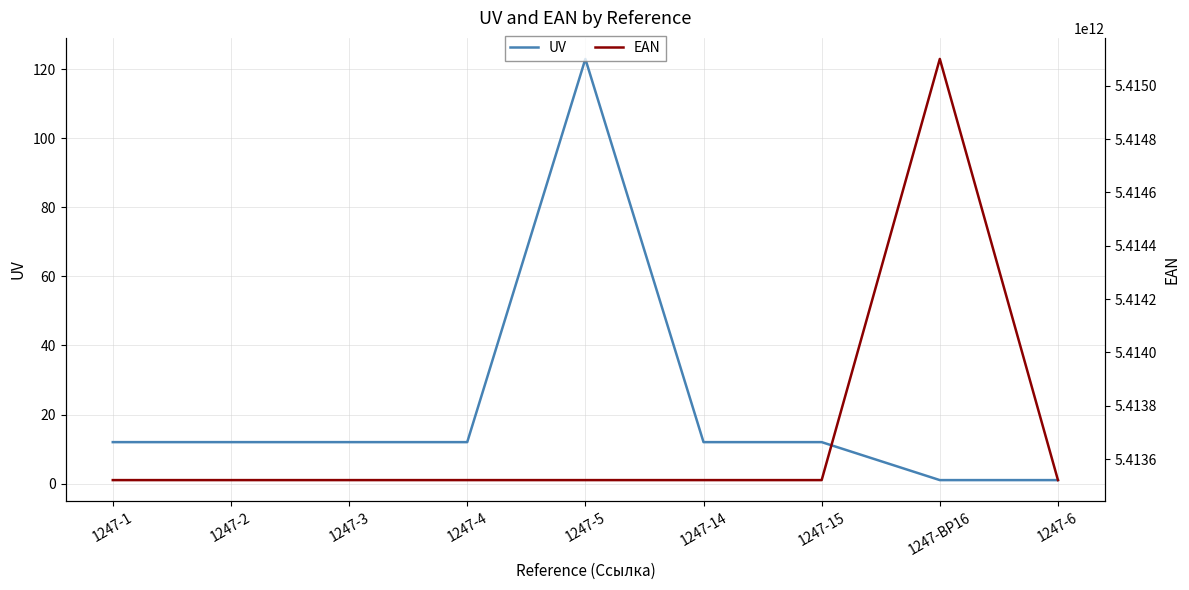

Rank the categories by EAN value from highest to lowest.

1247-BP16, 1247-14, 1247-15, 1247-6, 1247-5, 1247-4, 1247-3, 1247-2, 1247-1